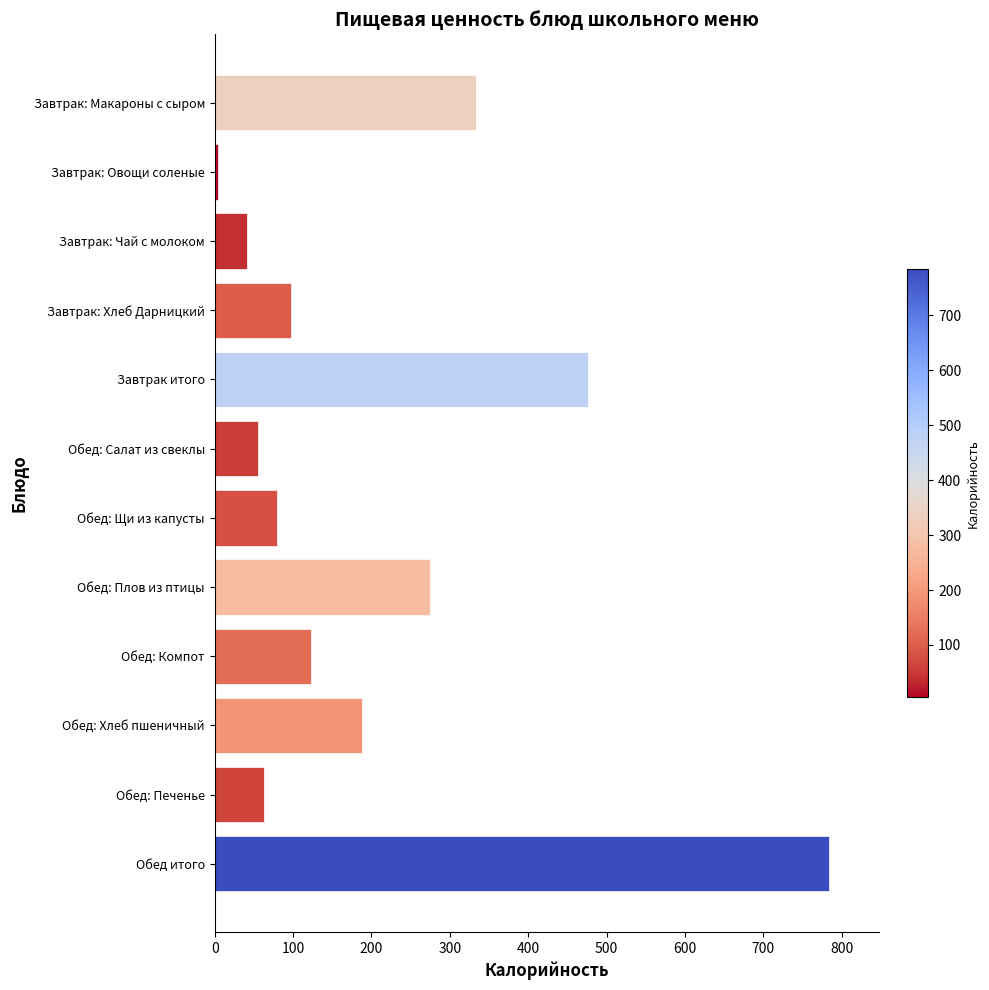

Rank the categories by value from highest to lowest.

Обед итого, Завтрак итого, Завтрак: Макароны с сыром, Обед: Плов из птицы, Обед: Хлеб пшеничный, Обед: Компот, Завтрак: Хлеб Дарницкий, Обед: Щи из капусты, Обед: Печенье, Обед: Салат из свеклы, Завтрак: Чай с молоком, Завтрак: Овощи соленые